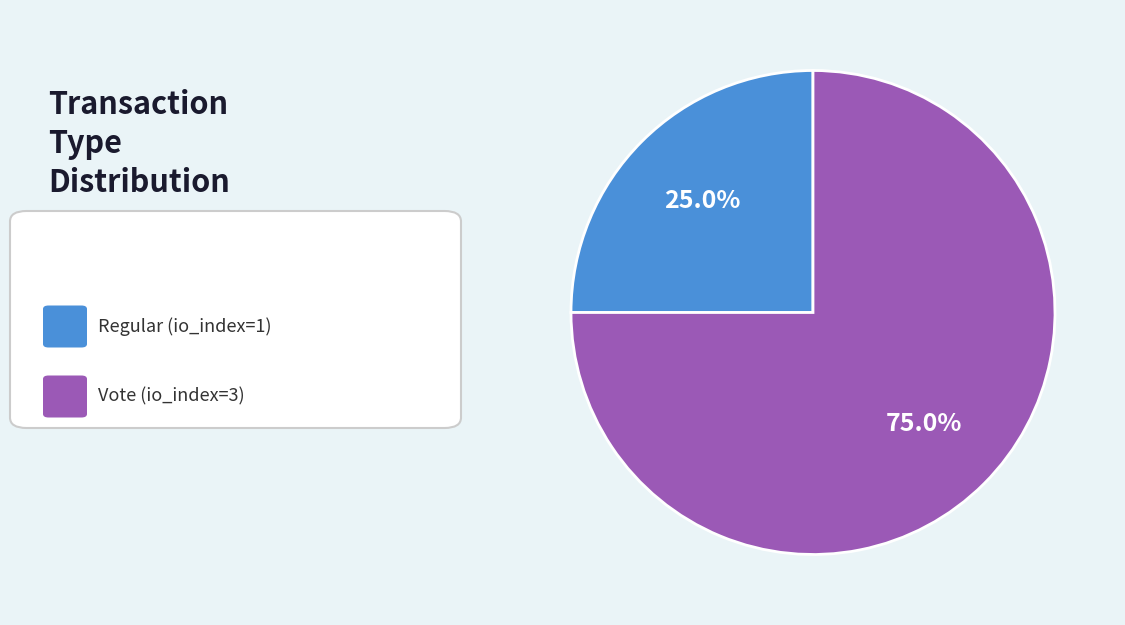

Count the number of slices in the pie.

2